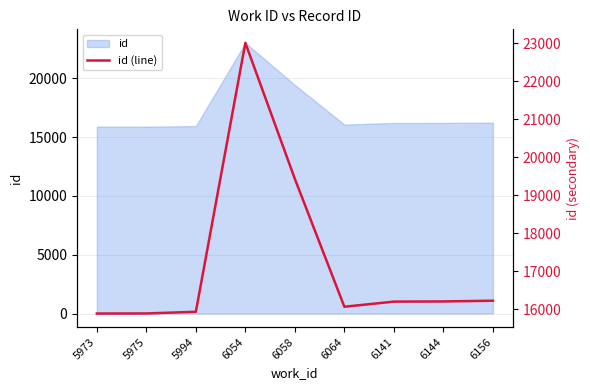

How many lines are shown in the chart?

1